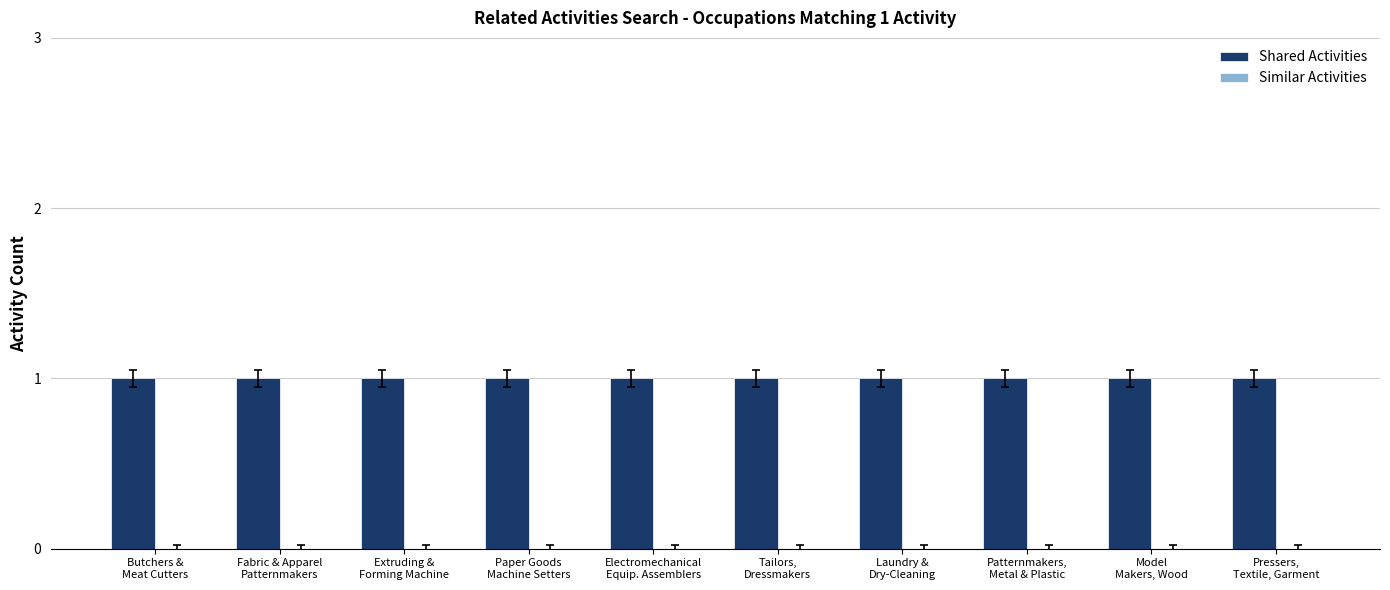

Which series has the widest spread of values?

Shared Activities